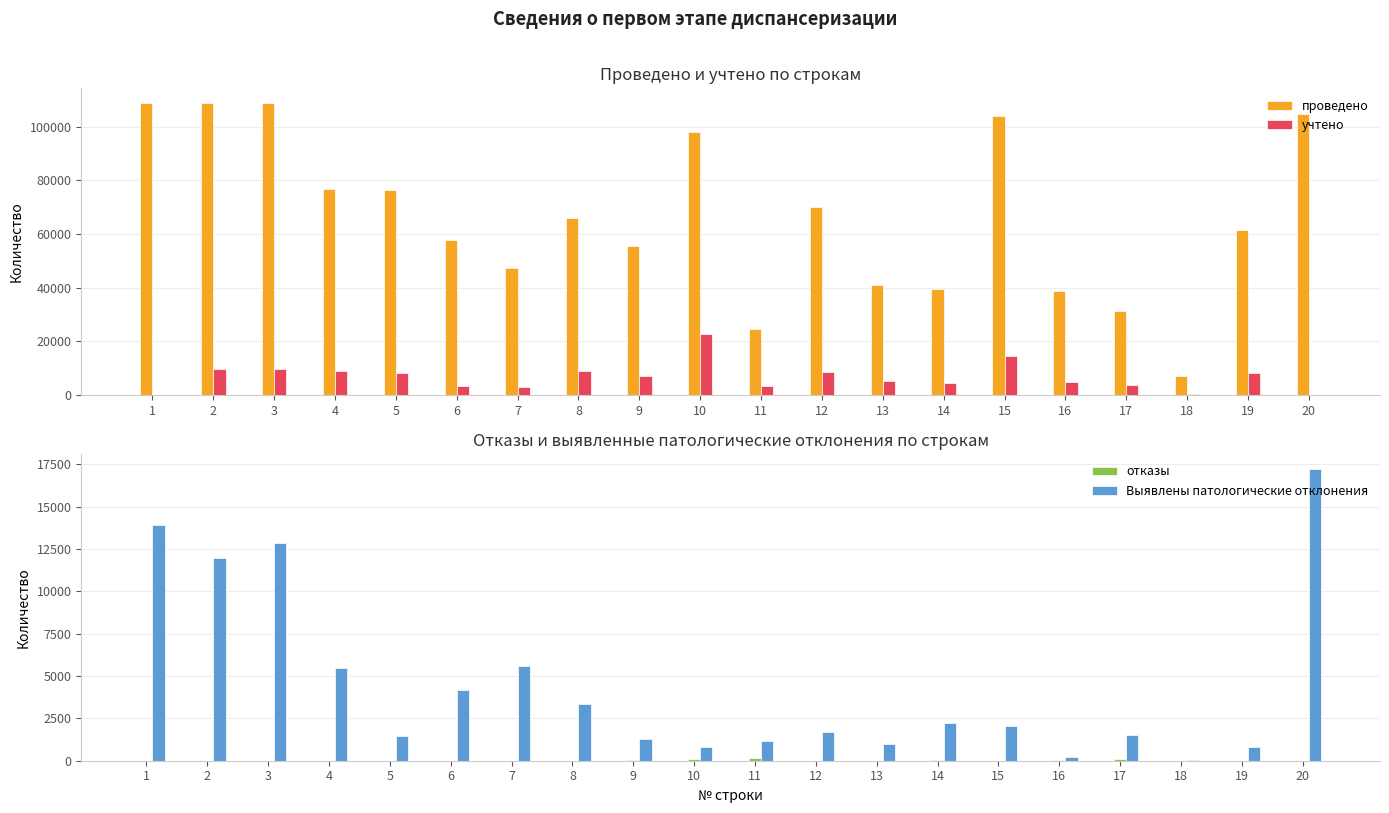

Reading left to right, transcribe all the data shown in this chart.

проведено: 108842	108842	108842	76714	76574	57605	47381	65951	55457	98083	24777	70053	41114	39667	103966	38804	31424	7158	61397	104584
учтено: 0	9655	9822	8807	8264	3326	2919	8977	7260	22843	3195	8559	5213	4397	14682	4985	3868	259	8036	0
отказы: 0	6	6	5	3	3	3	2	31	79	185	2	0	16	0	21	86	0	8	0
Выявлены патологические отклонения: 13930	11989	12882	5491	1435	4178	5599	3371	1269	833	1157	1716	996	2224	2071	208	1537	21	834	17250